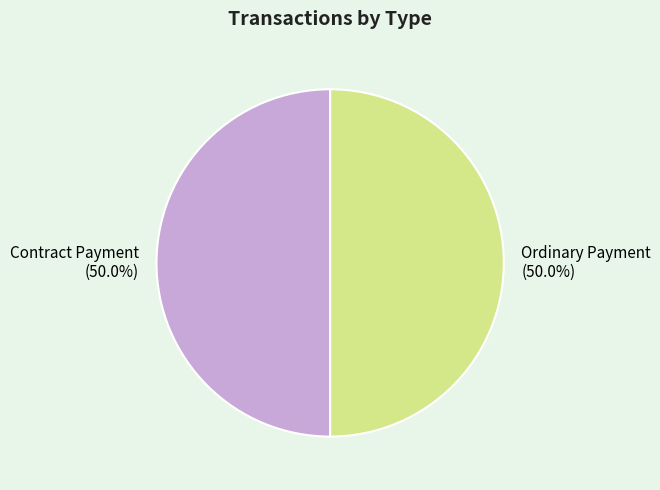

Approximately how many times larger is the value at Contract Payment compared to Ordinary Payment?

1.0